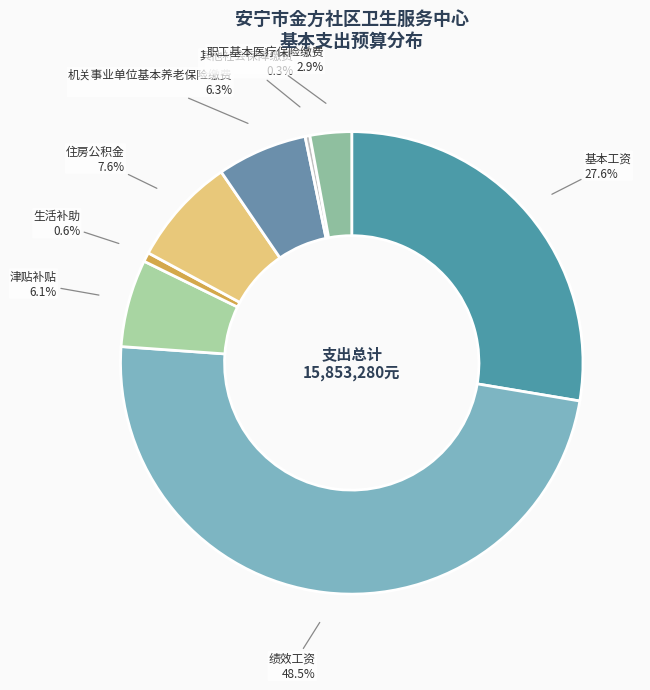

Is there a majority slice in this chart?

No